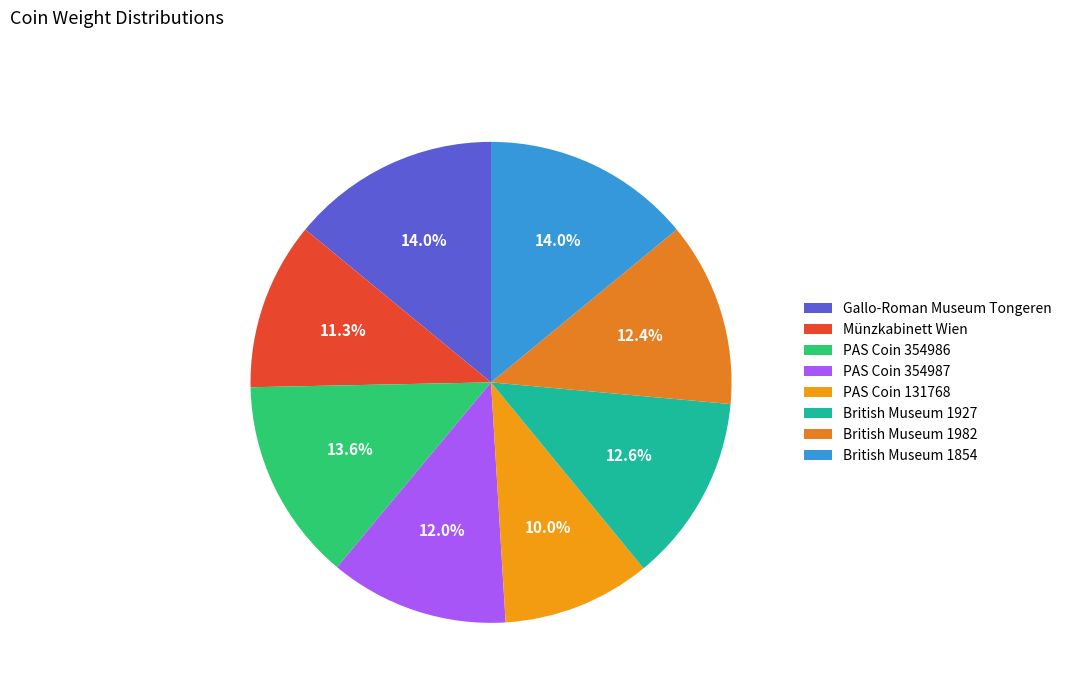

Does Gallo-Roman Museum Tongeren account for over 50% of the chart?

No